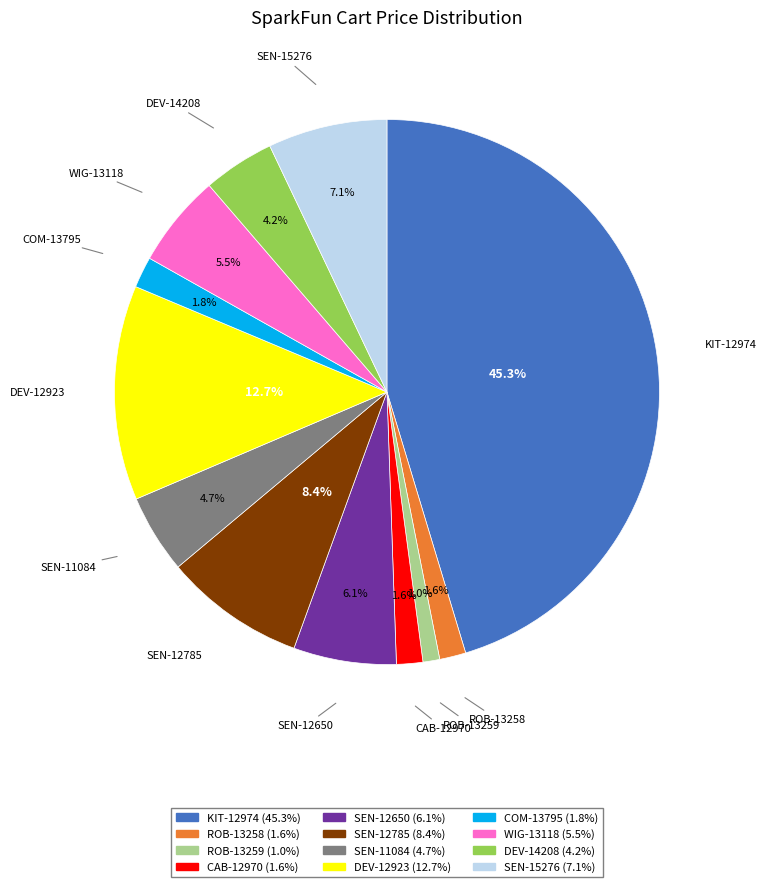

How many segments does this pie chart have?

12